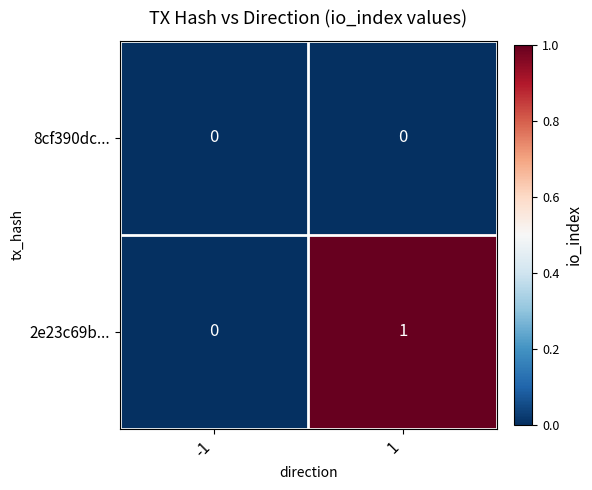

Between -1 and 1, which series saw the biggest shift?

2e23c69b...